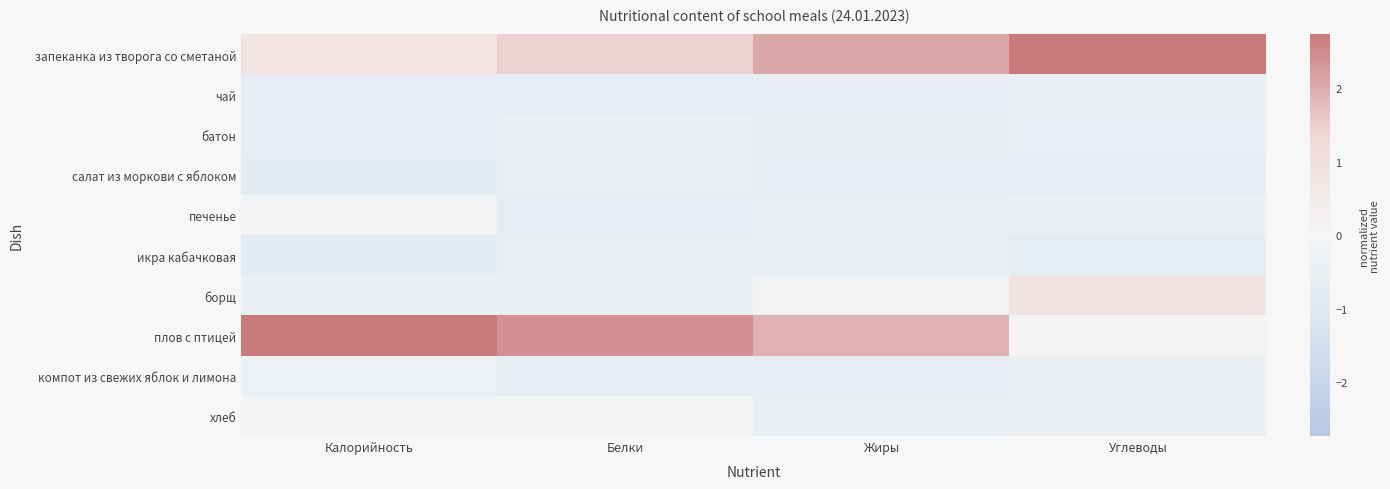

Which series has the largest total across all categories?

запеканка из творога со сметаной